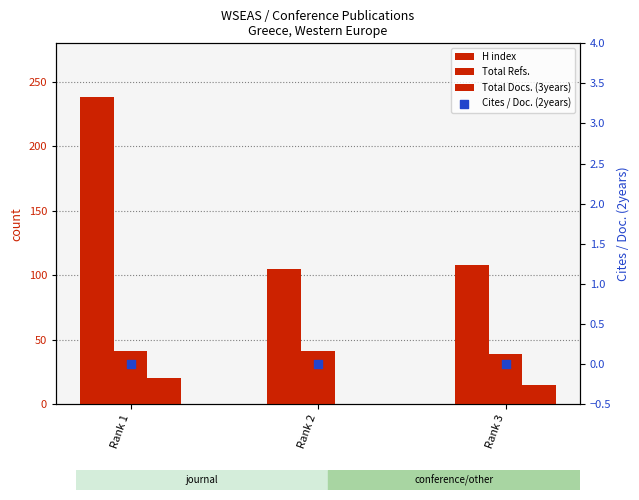

Which series has the largest Y range (max minus min)?

H index